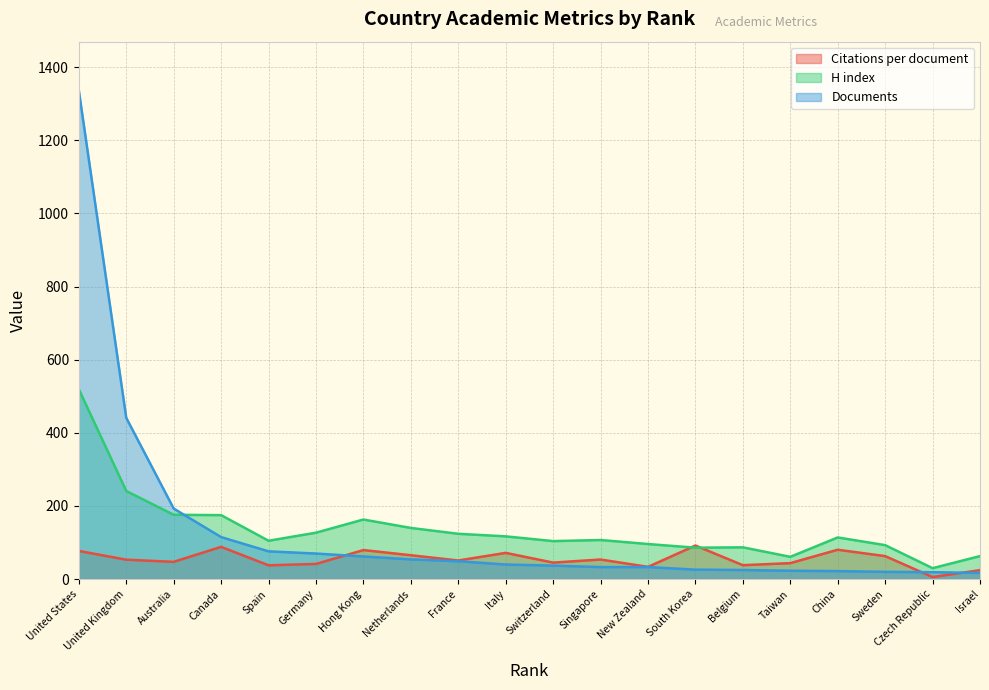

What is the maximum value for Documents?

1336.0